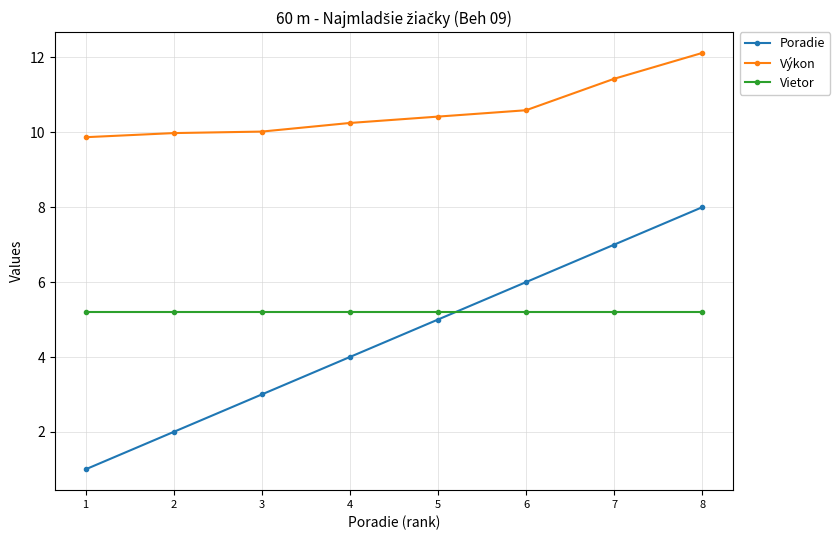

At 7, list the series in order from smallest to largest.

Vietor, Poradie, Výkon